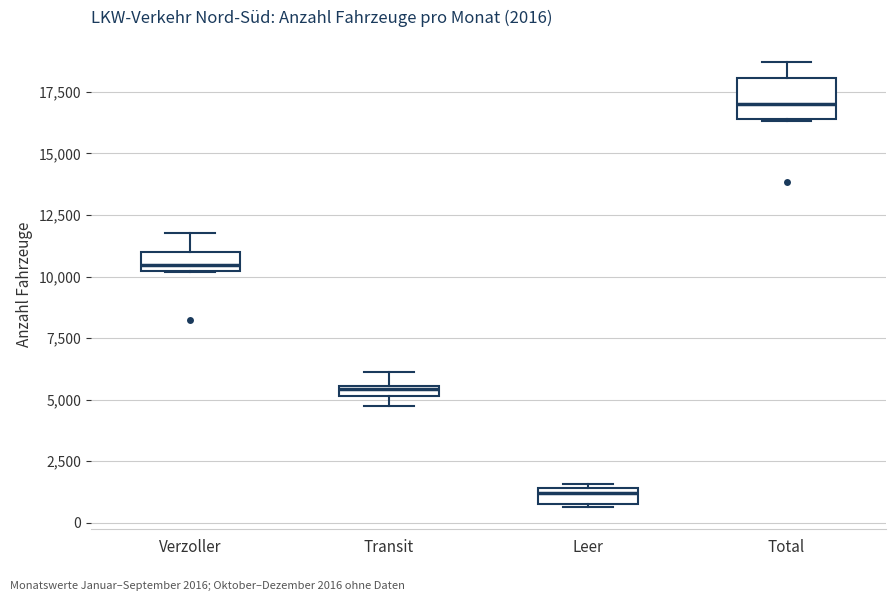

Comparing the boxes themselves (not the whiskers), which one is the tallest?

Total